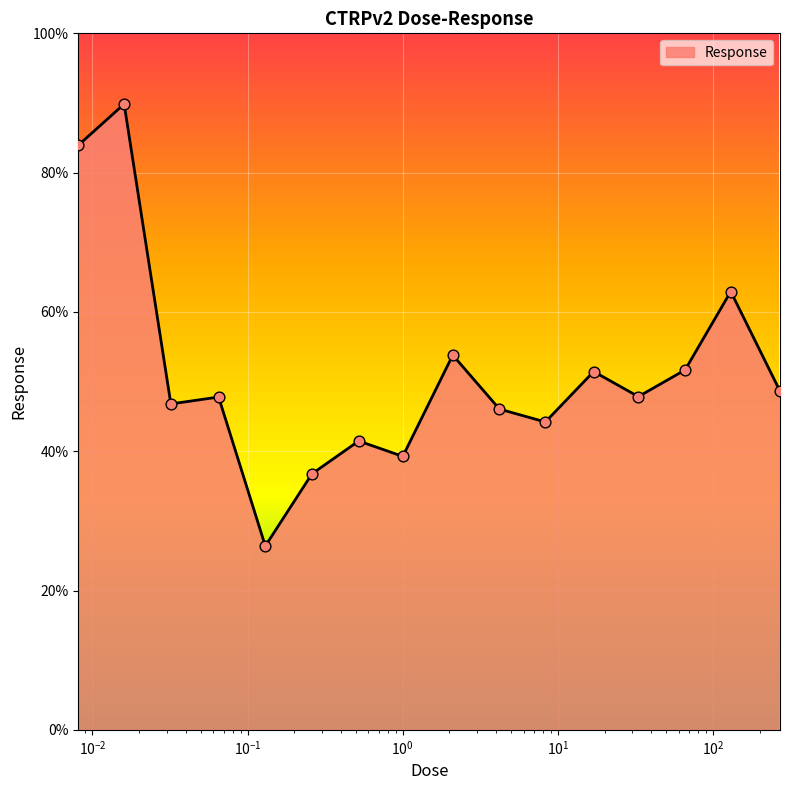

What is the smallest value displayed?

26.4